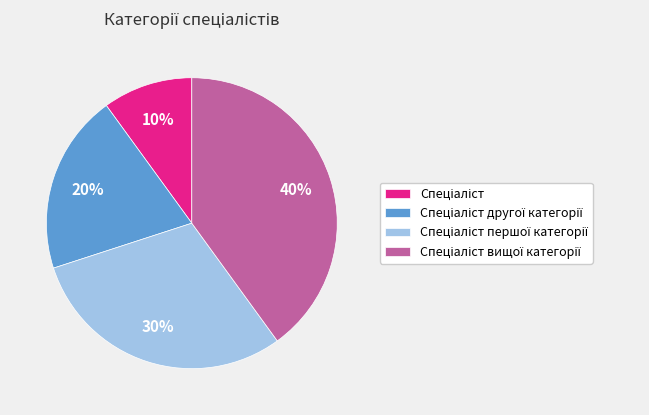

Is there any slice that represents more than half of the pie?

No